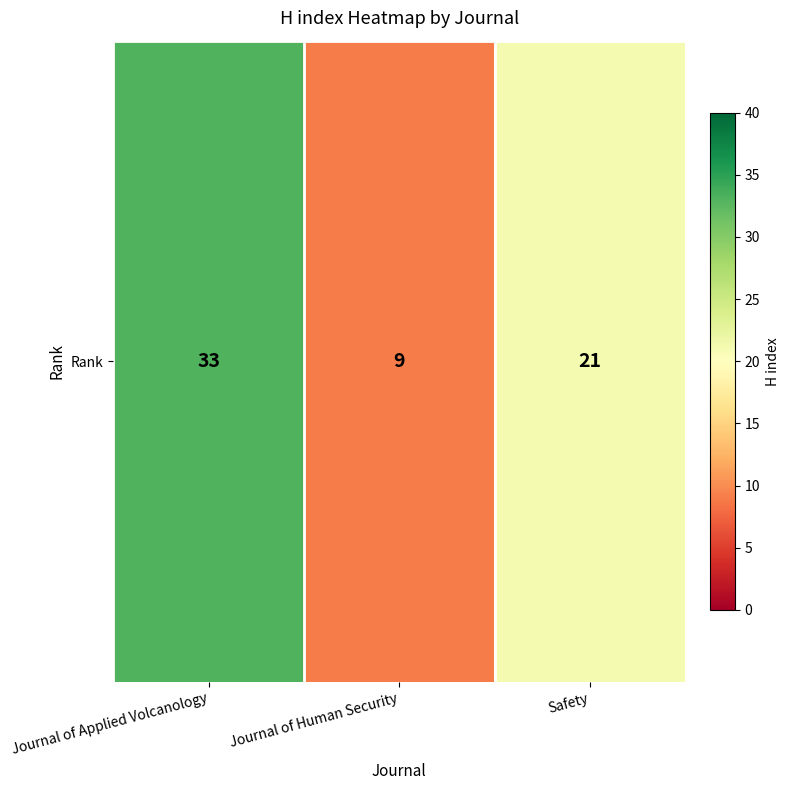

Which label corresponds to the largest value in the chart?

Journal of Applied Volcanology